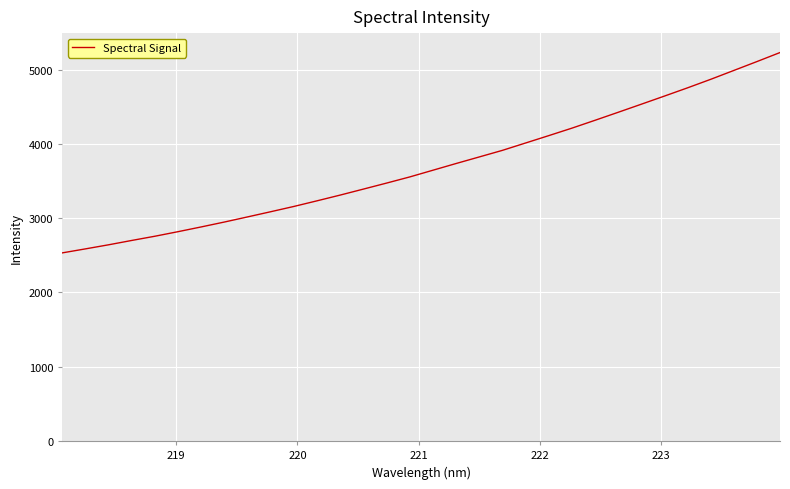

How many lines are shown in the chart?

1